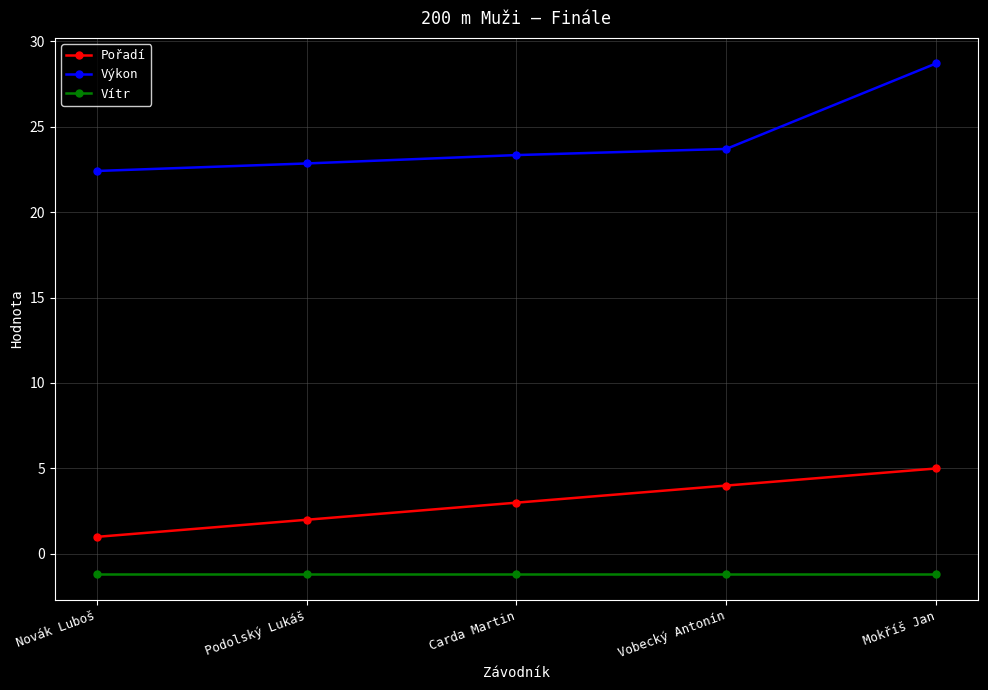

True or false: Vítr and Výkon intersect in this chart.

False